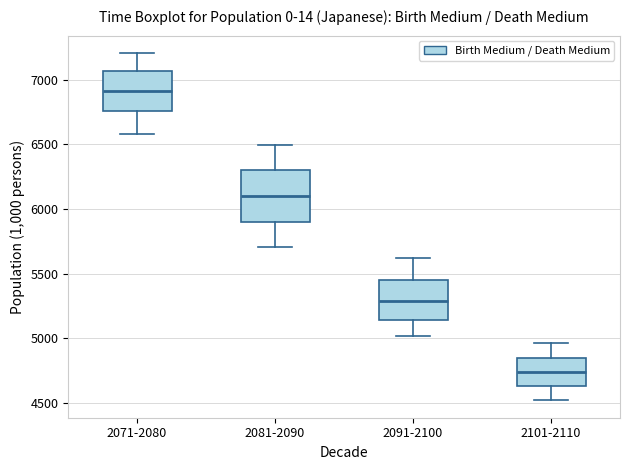

Reading left to right, read every box against the y-axis: the position of its median line, the range the box covers, and the ends of its whiskers. The values are not printed on the chart, so give them approximately, as read against the axis.

2071-2080: median 6900, box 6750 to 7050, whiskers 6600 to 7200
2081-2090: median 6100, box 5900 to 6300, whiskers 5700 to 6500
2091-2100: median 5300, box 5150 to 5450, whiskers 5000 to 5600
2101-2110: median 4750, box 4650 to 4850, whiskers 4500 to 4950